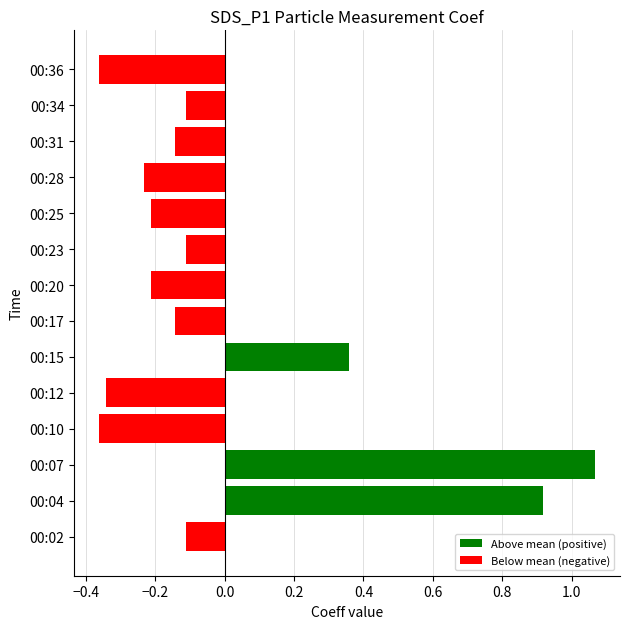

Are the bars horizontal?

Yes